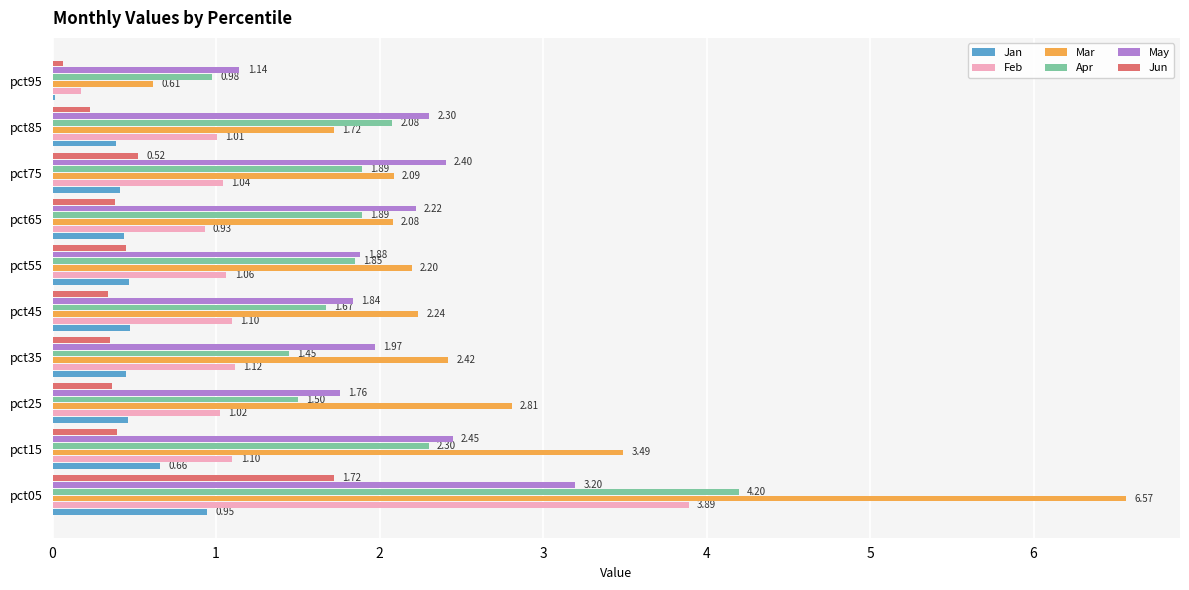

What is the total value across all series at pct65?

7.9